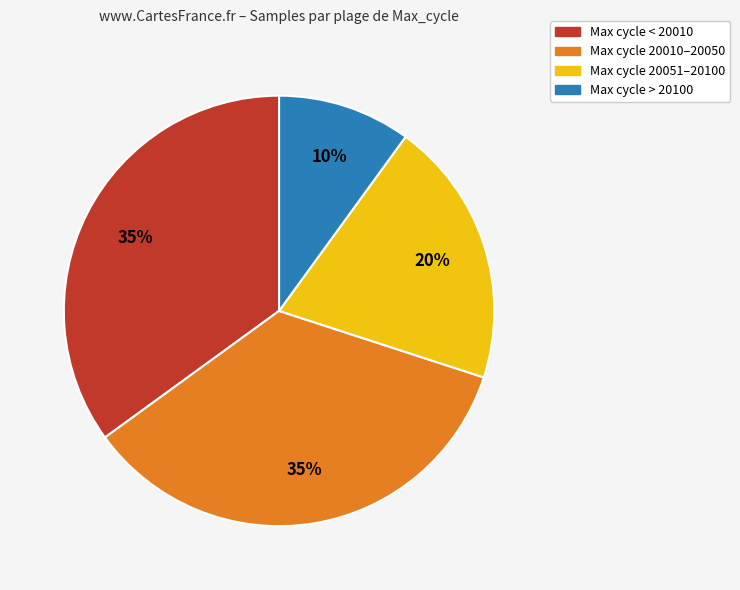

Does any single category account for the majority?

No